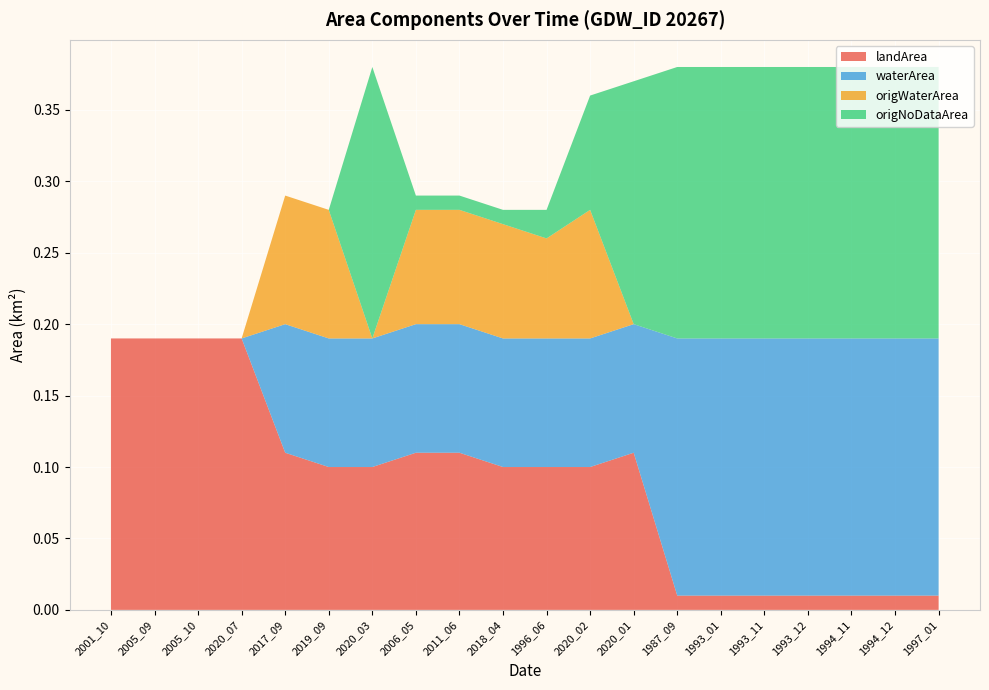

Reading left to right, list all the values displayed in this chart.

landArea: 0.2	0.2	0.2	0.2	0.1	0.1	0.1	0.1	0.1	0.1	0.1	0.1	0.1	0.0	0.0	0.0	0.0	0.0	0.0	0.0
waterArea: 0.0	0.0	0.0	0.0	0.1	0.1	0.1	0.1	0.1	0.1	0.1	0.1	0.1	0.2	0.2	0.2	0.2	0.2	0.2	0.2
origWaterArea: 0.0	0.0	0.0	0.0	0.1	0.1	0.0	0.1	0.1	0.1	0.1	0.1	0.0	0.0	0.0	0.0	0.0	0.0	0.0	0.0
origNoDataArea: 0.0	0.0	0.0	0.0	0.0	0.0	0.2	0.0	0.0	0.0	0.0	0.1	0.2	0.2	0.2	0.2	0.2	0.2	0.2	0.2